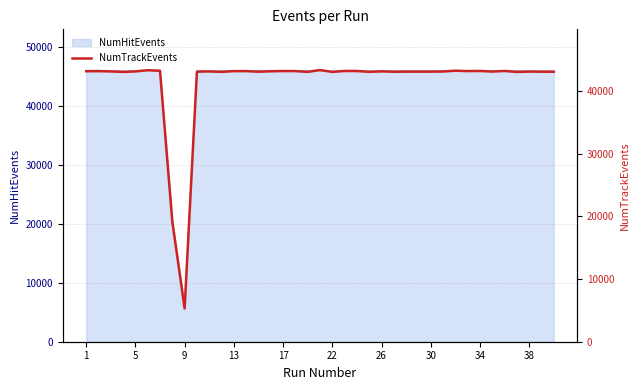

The chart shows a value of 61276 at 25. True or false?

False